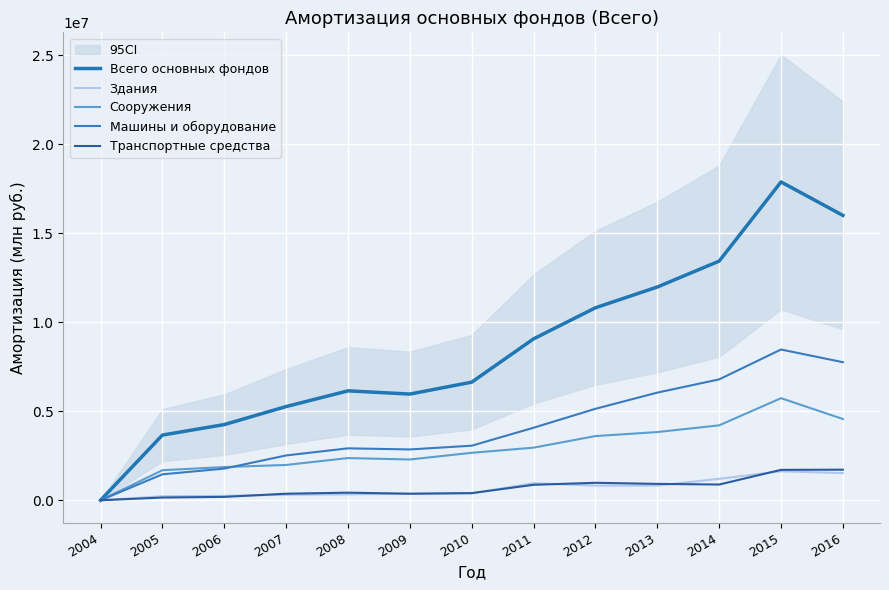

True or false: Всего основных фондов has more than 2 points higher than both neighbors.

False